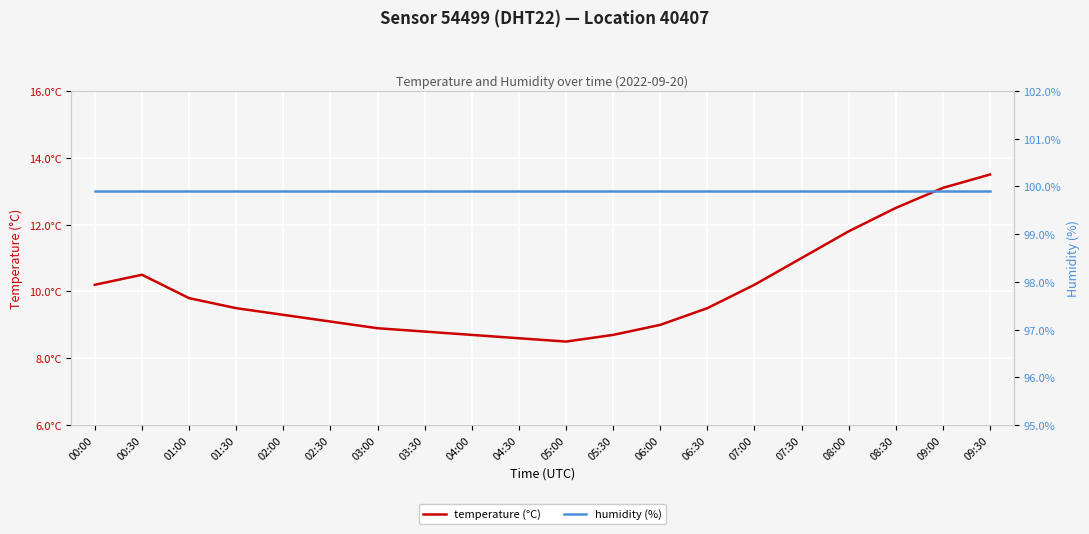

At which label is temperature (°C) closest to 11?

07:30